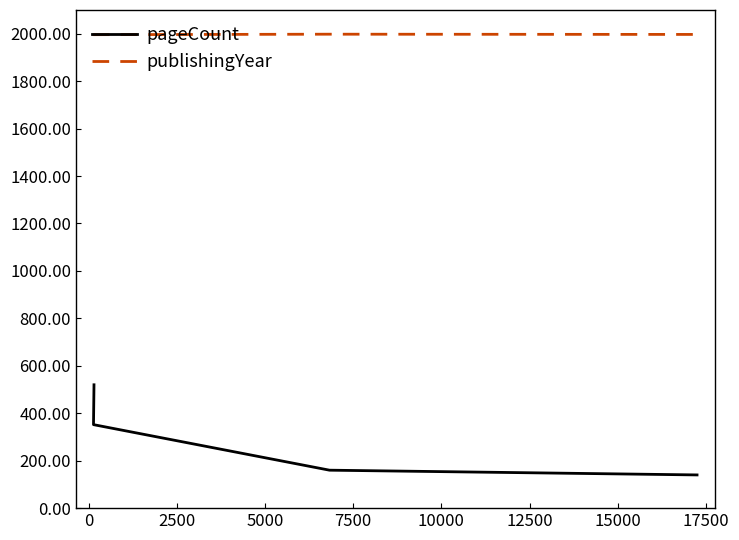

What is the difference between the second highest and minimum values in the publishingYear series?

3